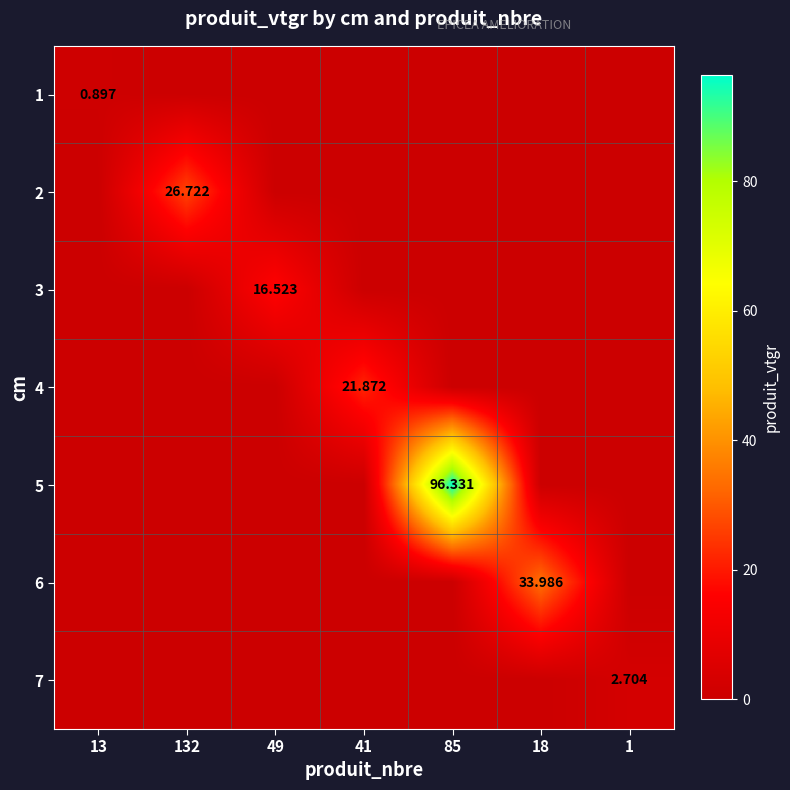

What is the total value across all series at 49?

16.5